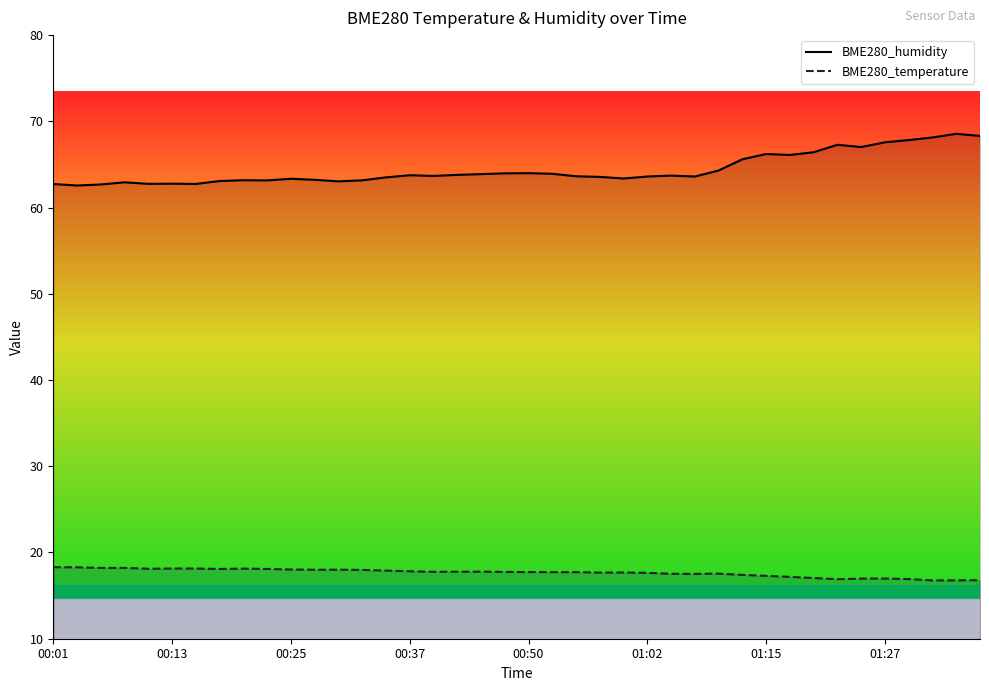

Which series has the widest spread of values?

BME280_humidity